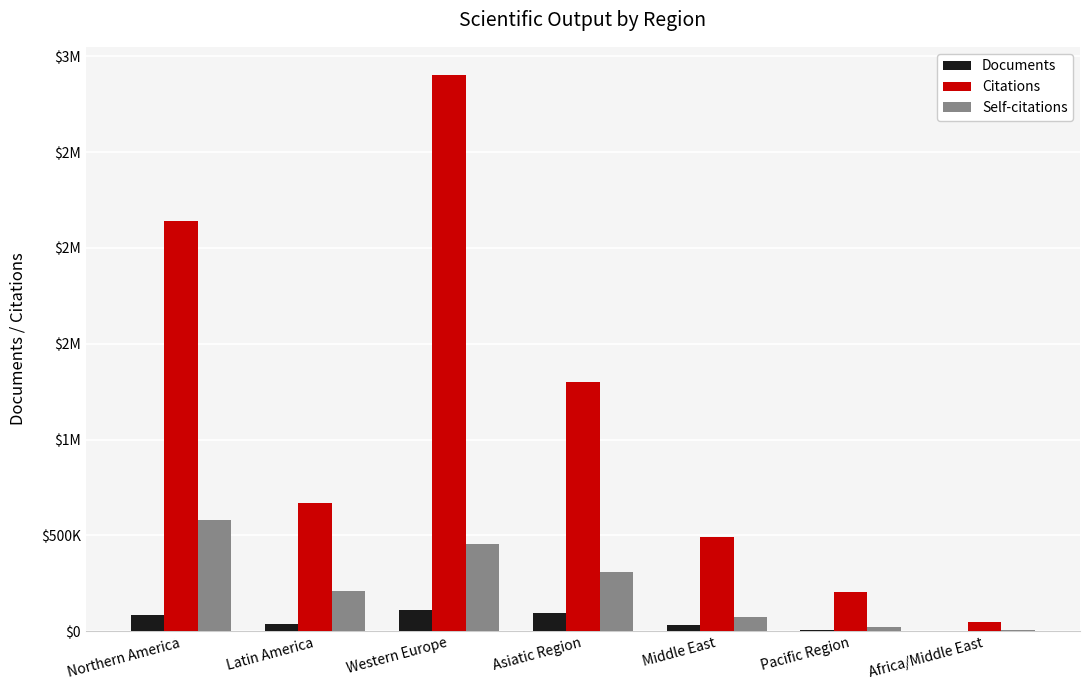

True or false: Documents has a value of 7710 at Pacific Region.

True